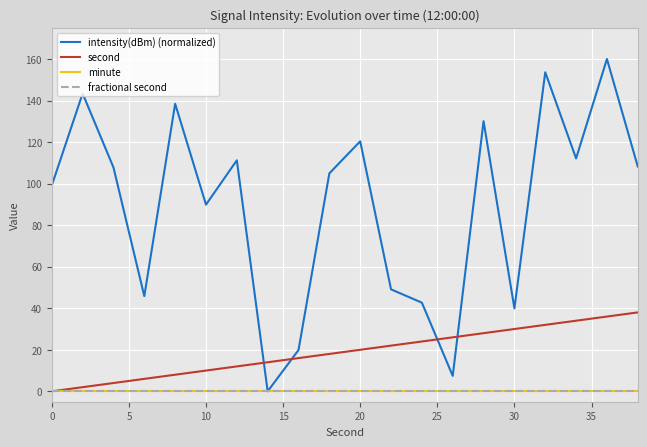

Is this an area chart (filled region under the line)?

No